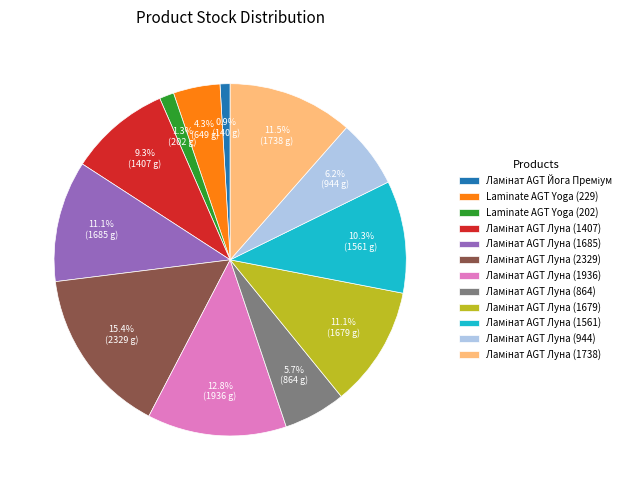

Does any single category account for the majority?

No